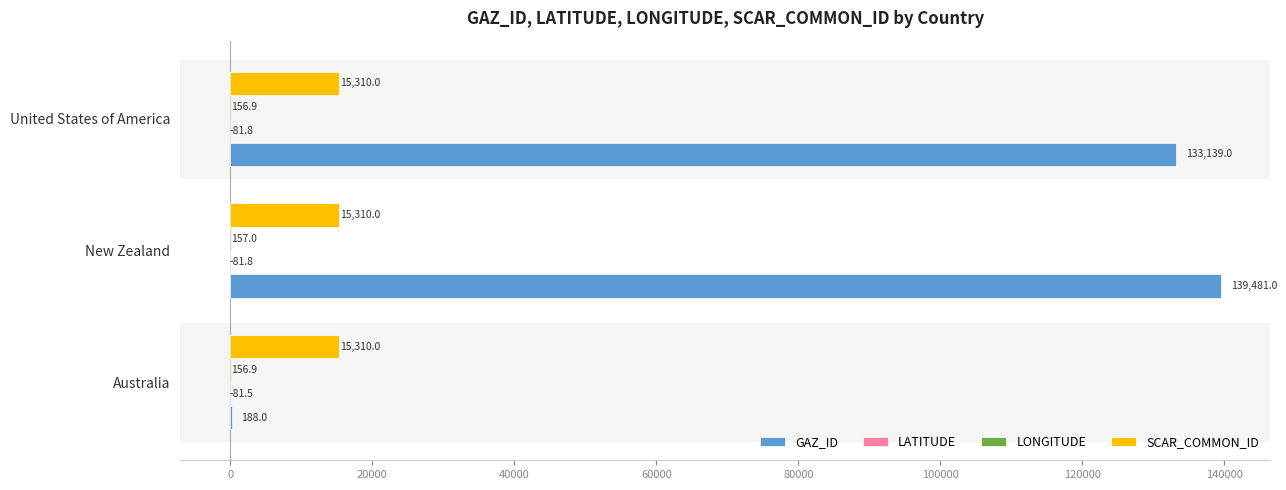

Between Australia and United States of America, which series saw the biggest shift?

GAZ_ID